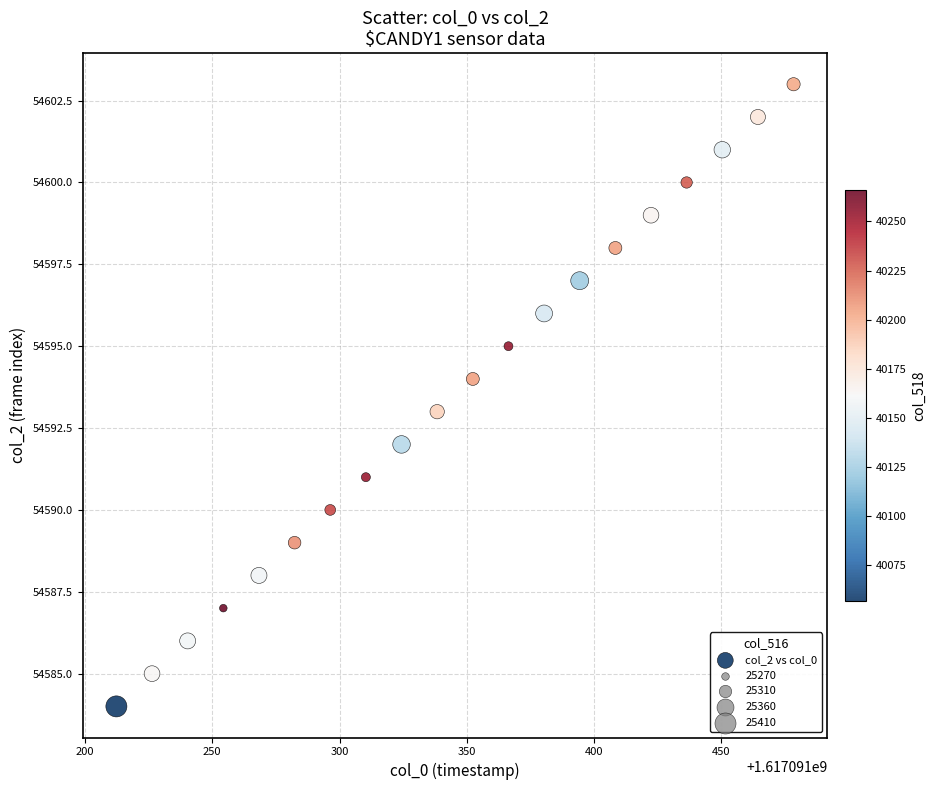

How many data points are displayed?

20